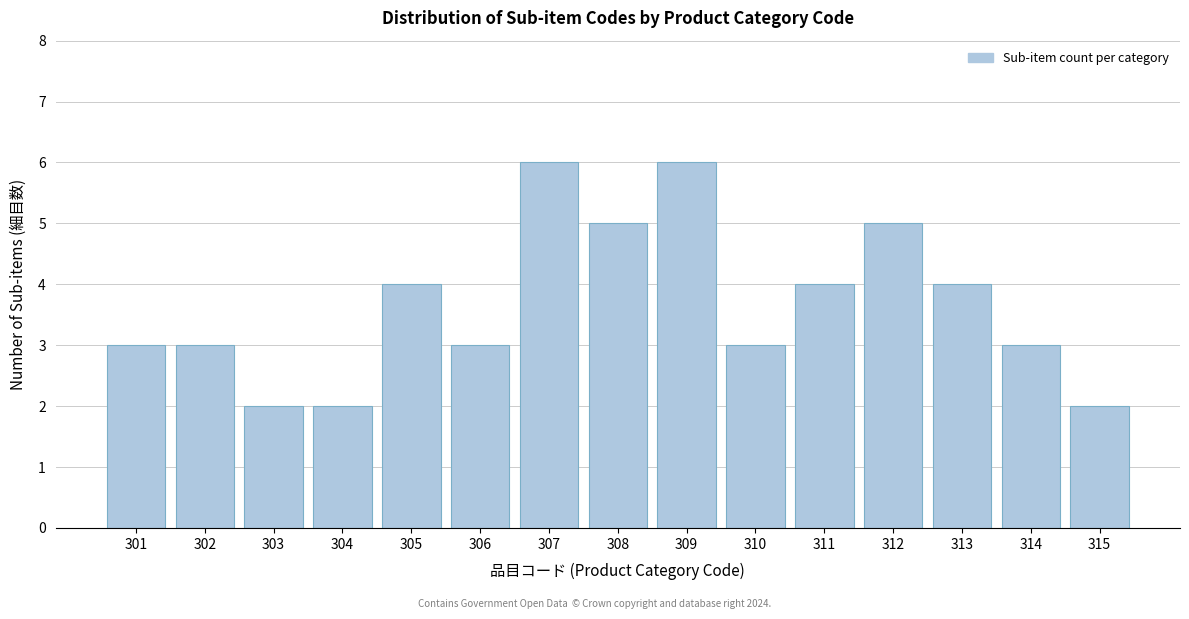

Reading left to right, list all the values displayed in this chart.

301=3	302=3	303=2	304=2	305=4	306=3	307=6	308=5	309=6	310=3	311=4	312=5	313=4	314=3	315=2